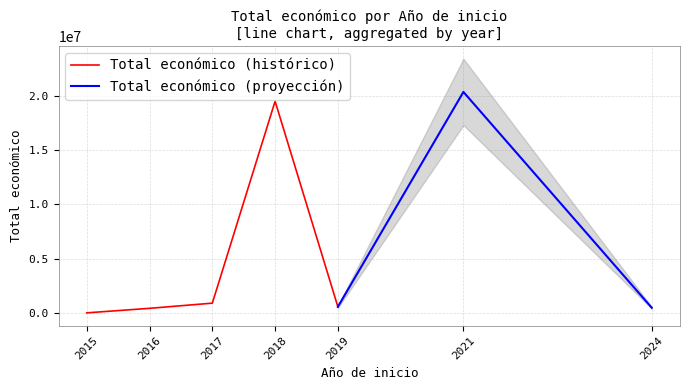

What is the average value?

2118013